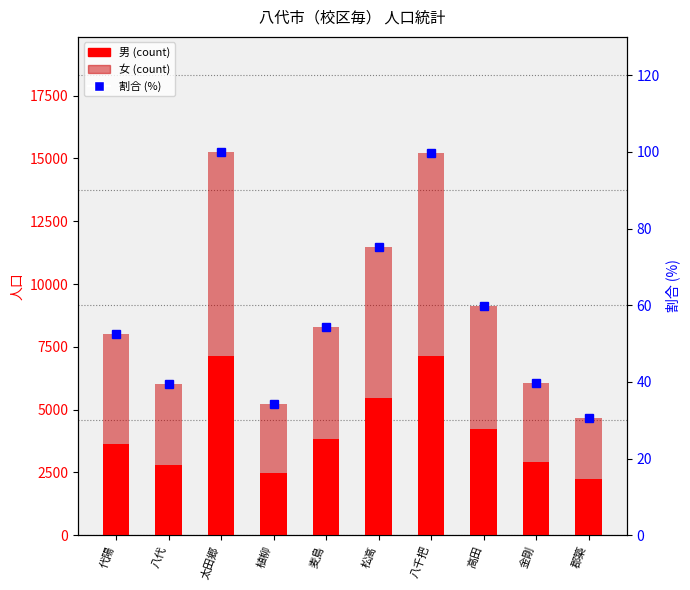

What is the difference between the highest and lowest values at 太田郷?

8034.0